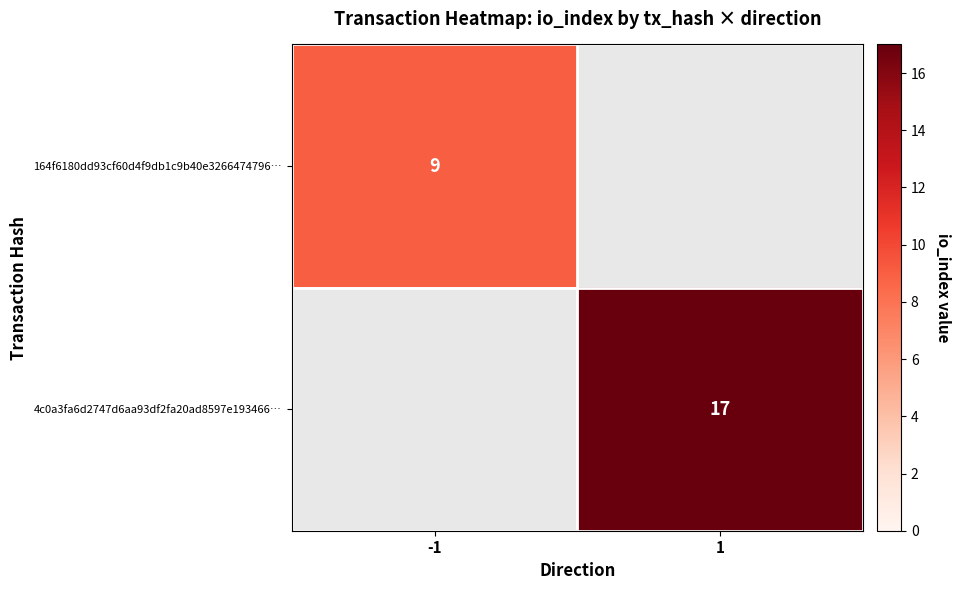

The value of 164f6180dd93cf60d4f9db1c9b40e3266474796… at -1 is 16. True or false?

False